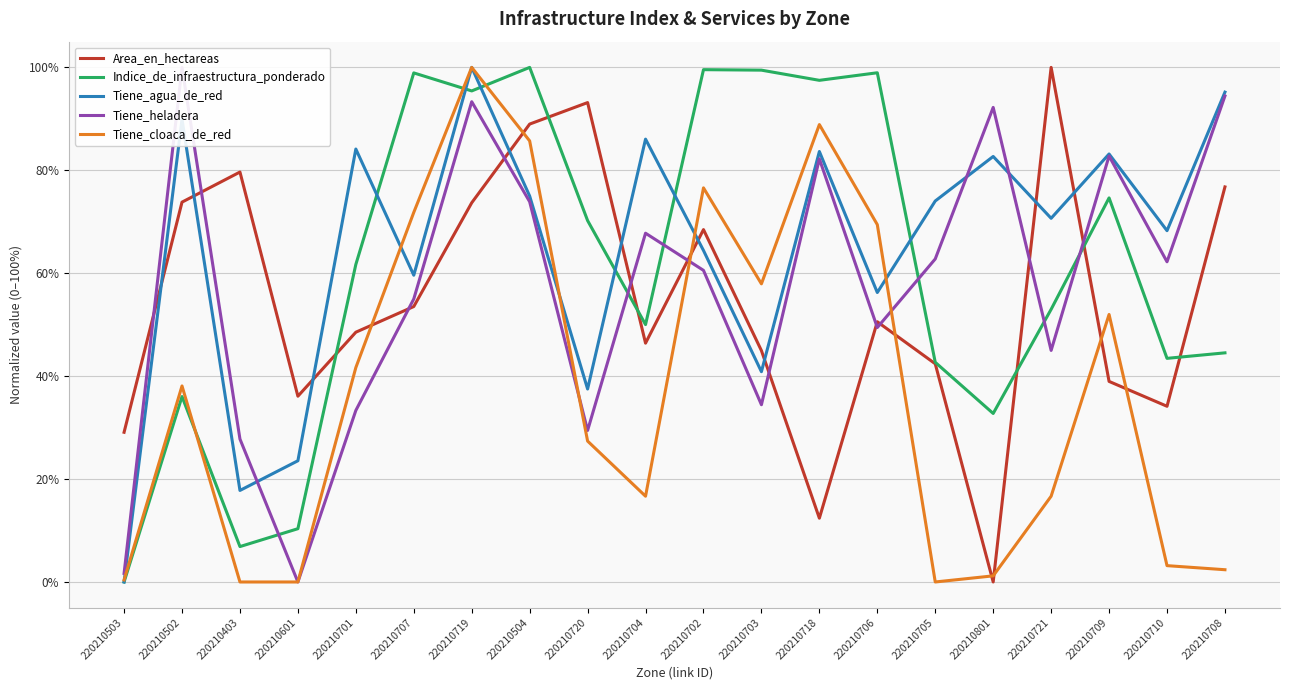

After their last crossing, which series has the higher values: Indice_de_infraestructura_ponderado or Area_en_hectareas?

Area_en_hectareas